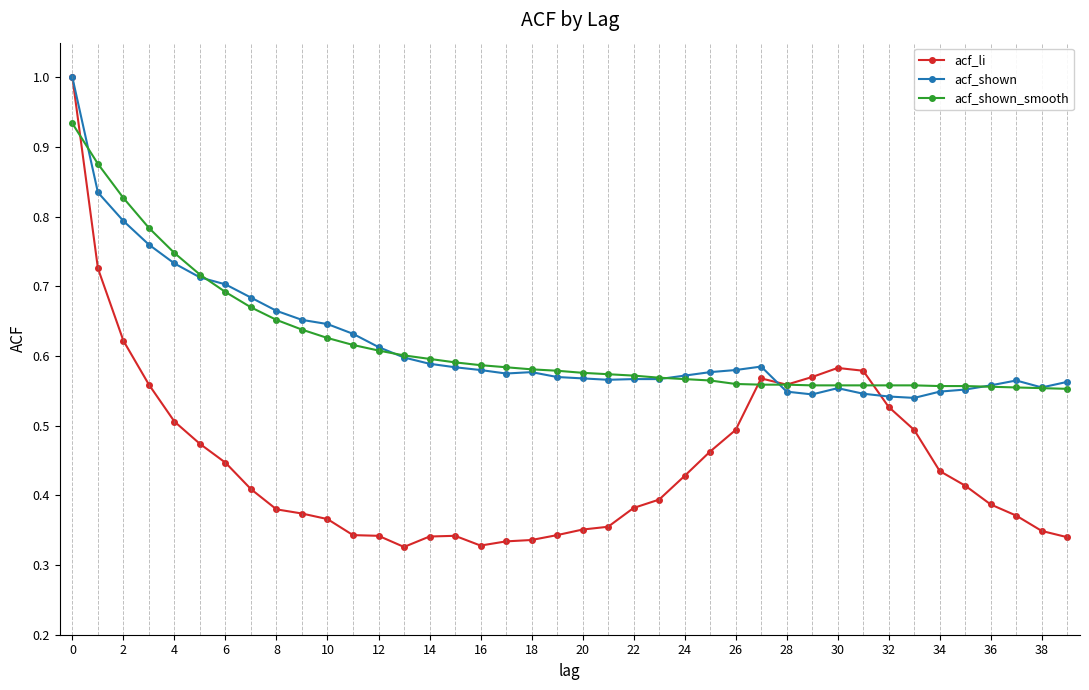

Which series has the largest range (max minus min)?

acf_li